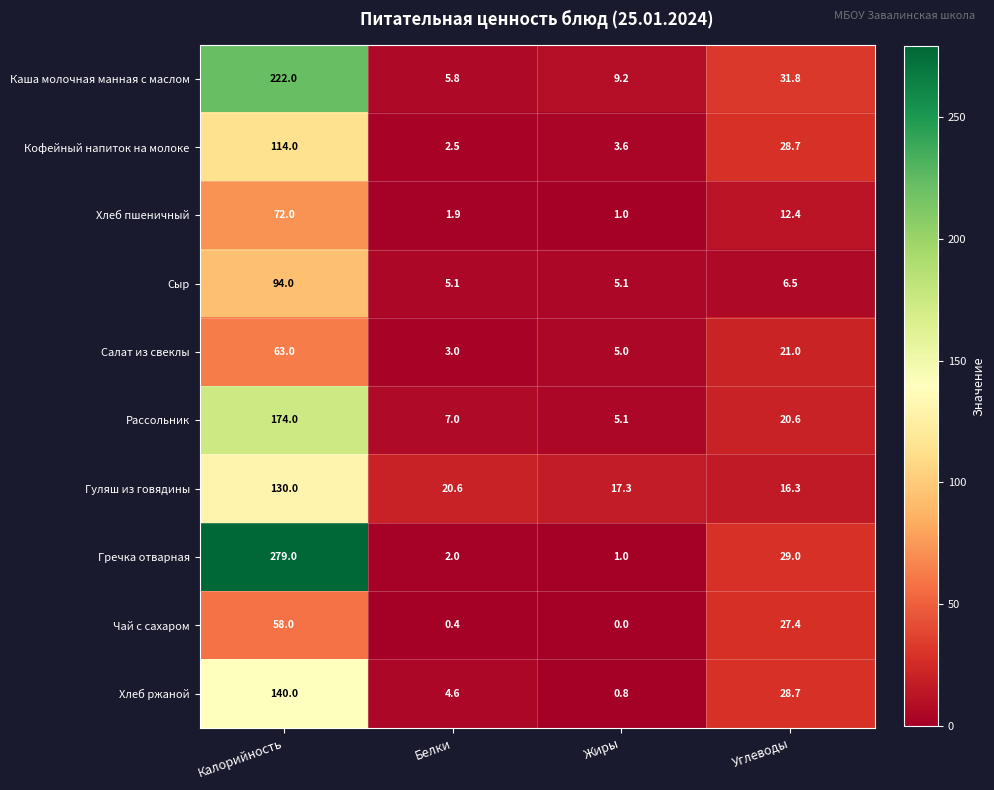

What is the difference between the second highest and second lowest values in the Гречка отварная series?

27.0